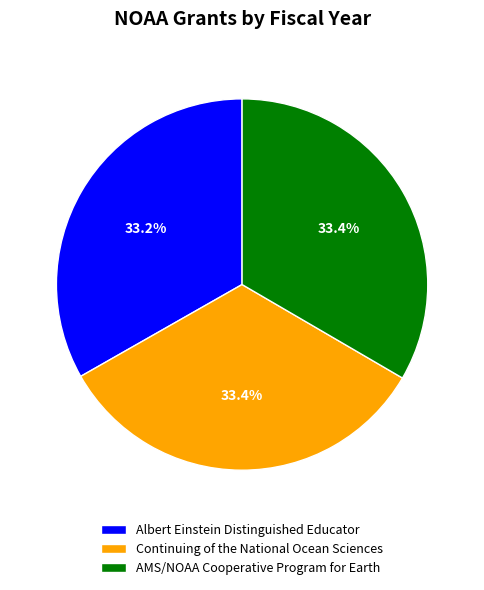

What is the ratio of the value at AMS/NOAA Cooperative Program for Earth to the value at Albert Einstein Distinguished Educator?

1.0